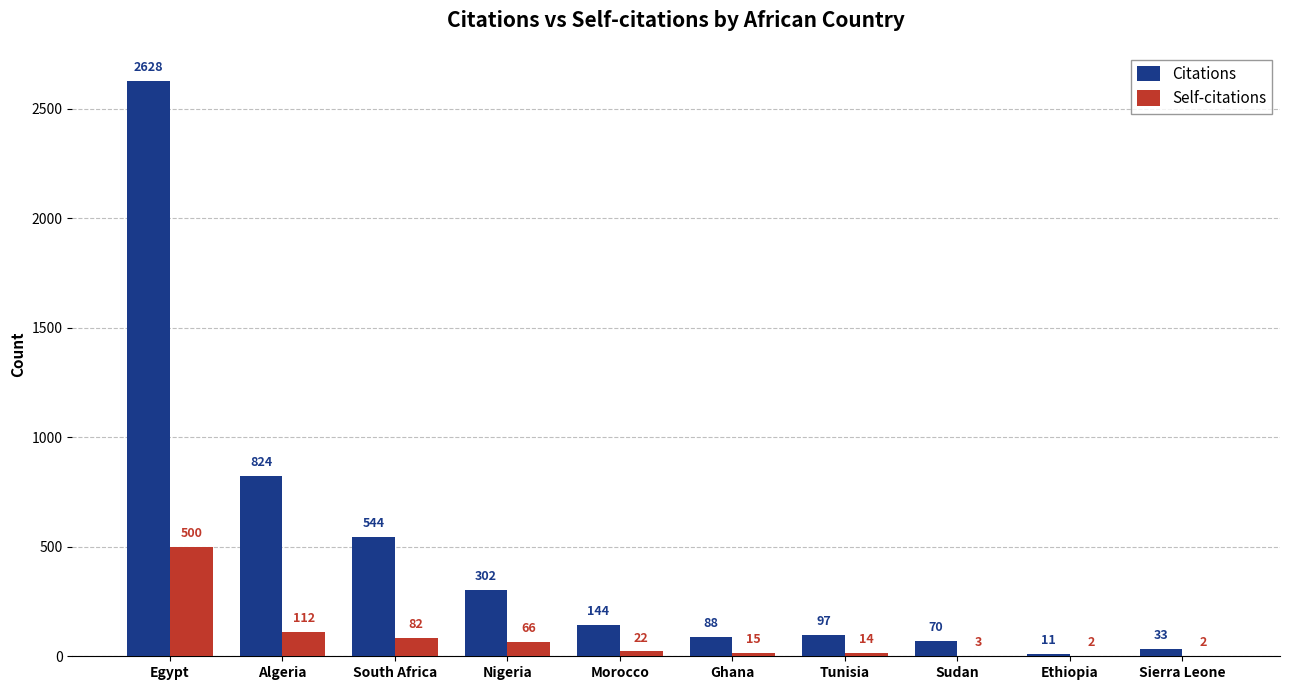

Is the value of Self-citations at Ethiopia greater than the value of Citations at Ghana?

No